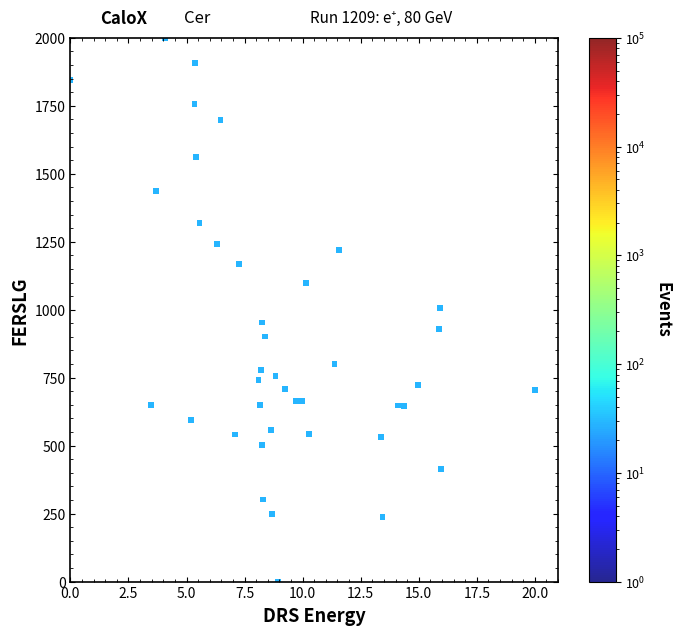

What is the range of X values (max minus min)?

20.0